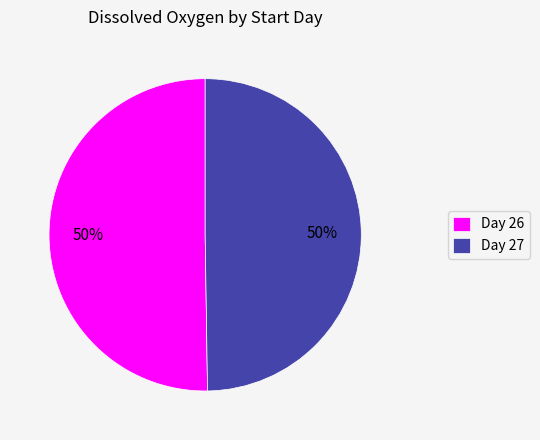

True or false: Day 26 accounts for 50% of the total.

True